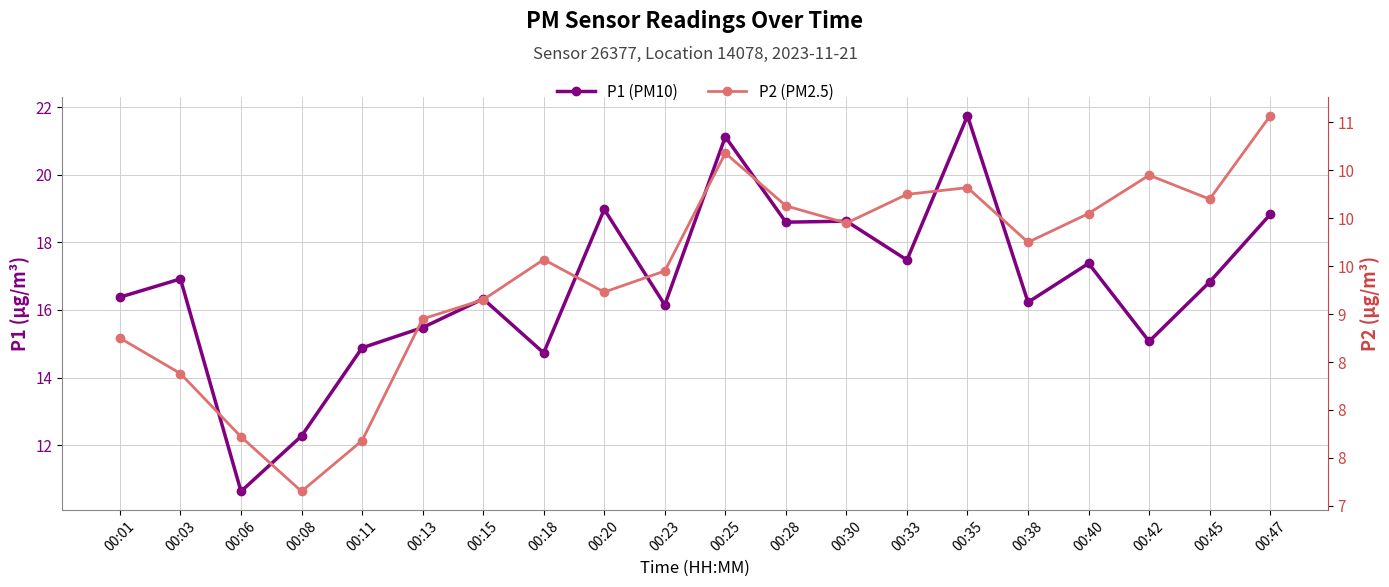

What are all the series names shown in the legend?

P1 (PM10), P2 (PM2.5)